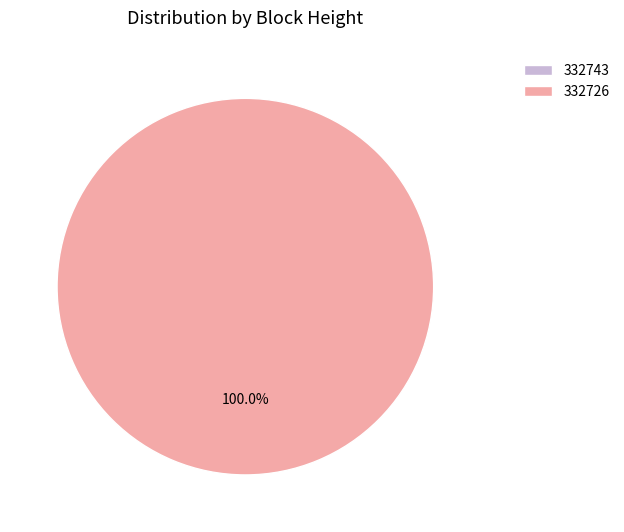

What percentage is the 332726 slice, to the nearest percent?

100%